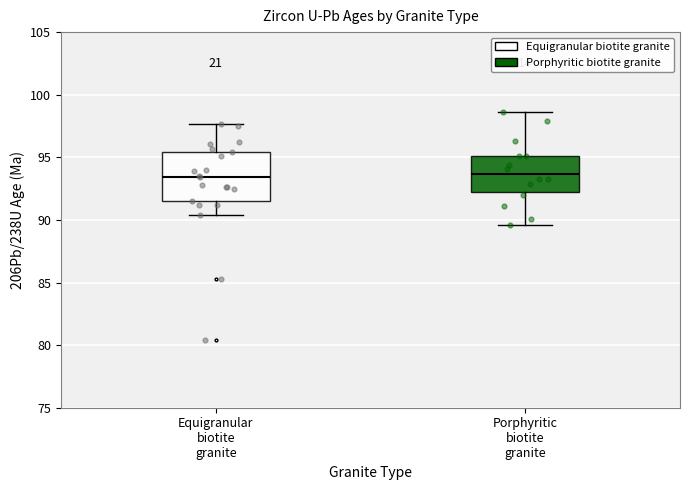

Reading left to right, transcribe this box plot: for each box, give where its median line is, the range the box spans, and where its two whiskers end, as read against the y-axis. The values are not printed on the chart, so give them approximately, as read against the axis.

Equigranular biotite granite: median 93.5, box 91.5 to 95.5, whiskers 90.5 to 97.5
Porphyritic biotite granite: median 93.5, box 92.0 to 95.0, whiskers 89.5 to 98.5